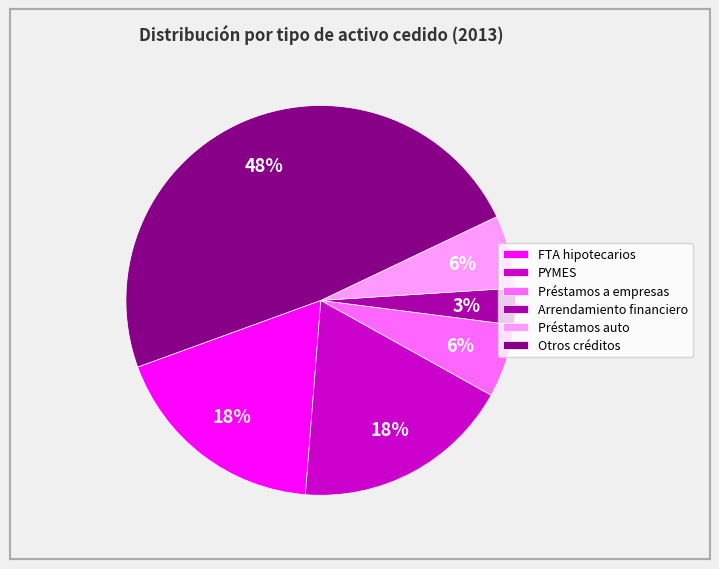

What is the largest slice in the pie chart?

Otros créditos